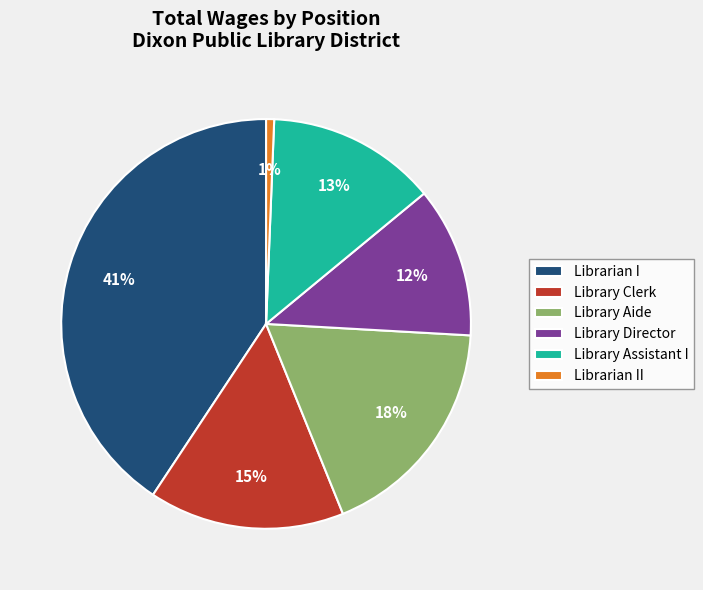

Does any single category account for the majority?

No